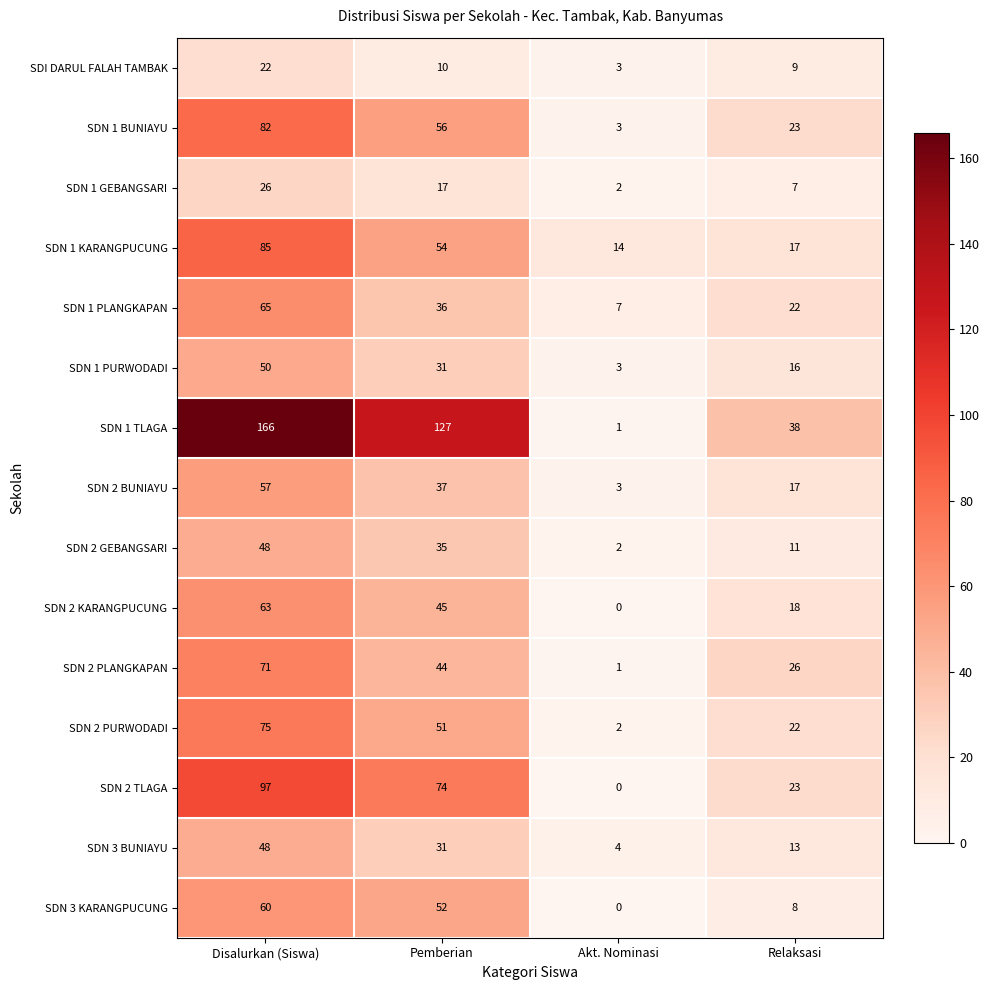

How many categories are shown in the chart?

4